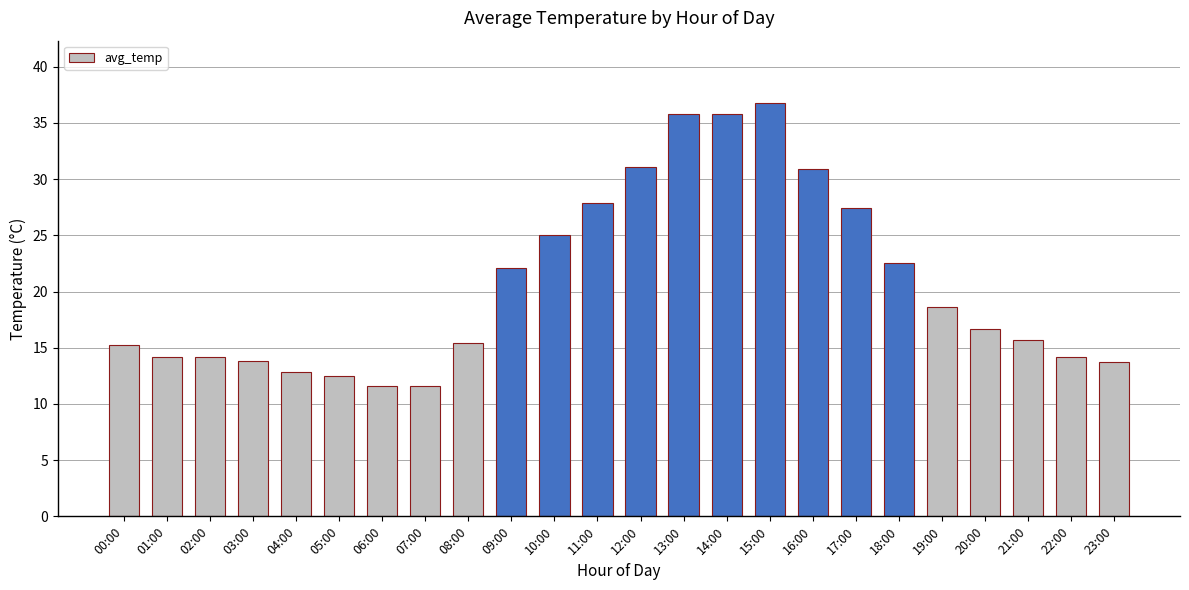

What is the difference between the maximum and minimum values?

25.2